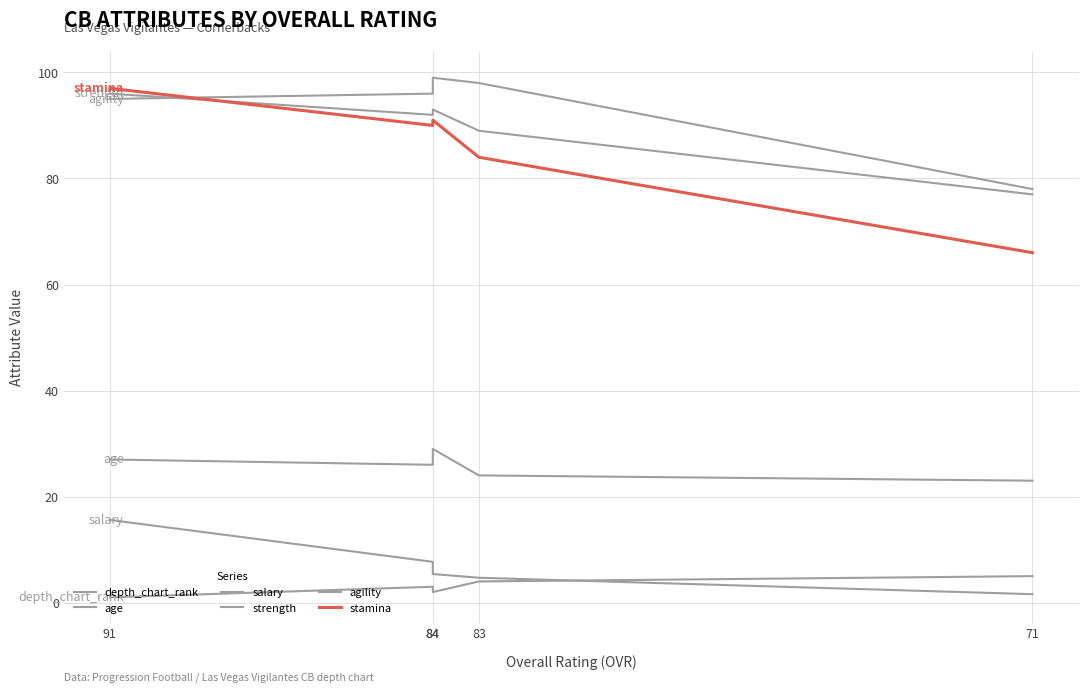

At which label does age first exceed 26?

91